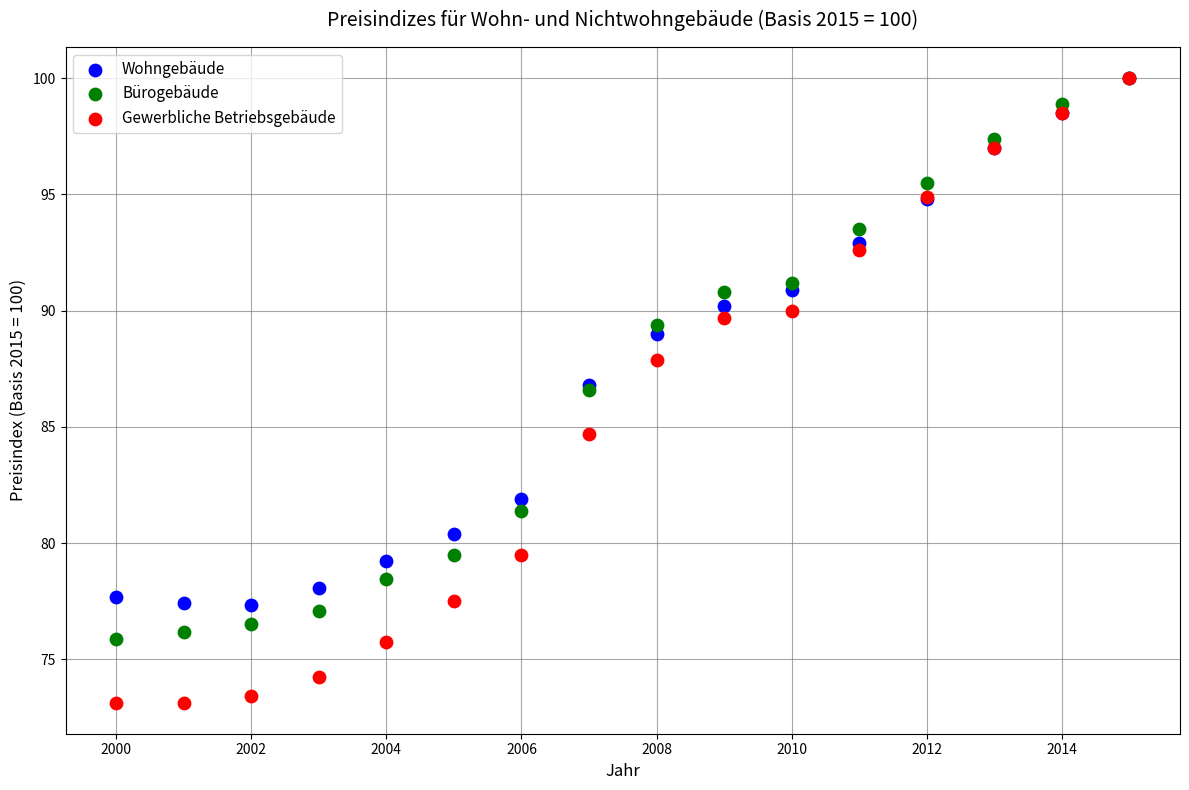

Which series contains the lowest Y value?

Gewerbliche Betriebsgebäude